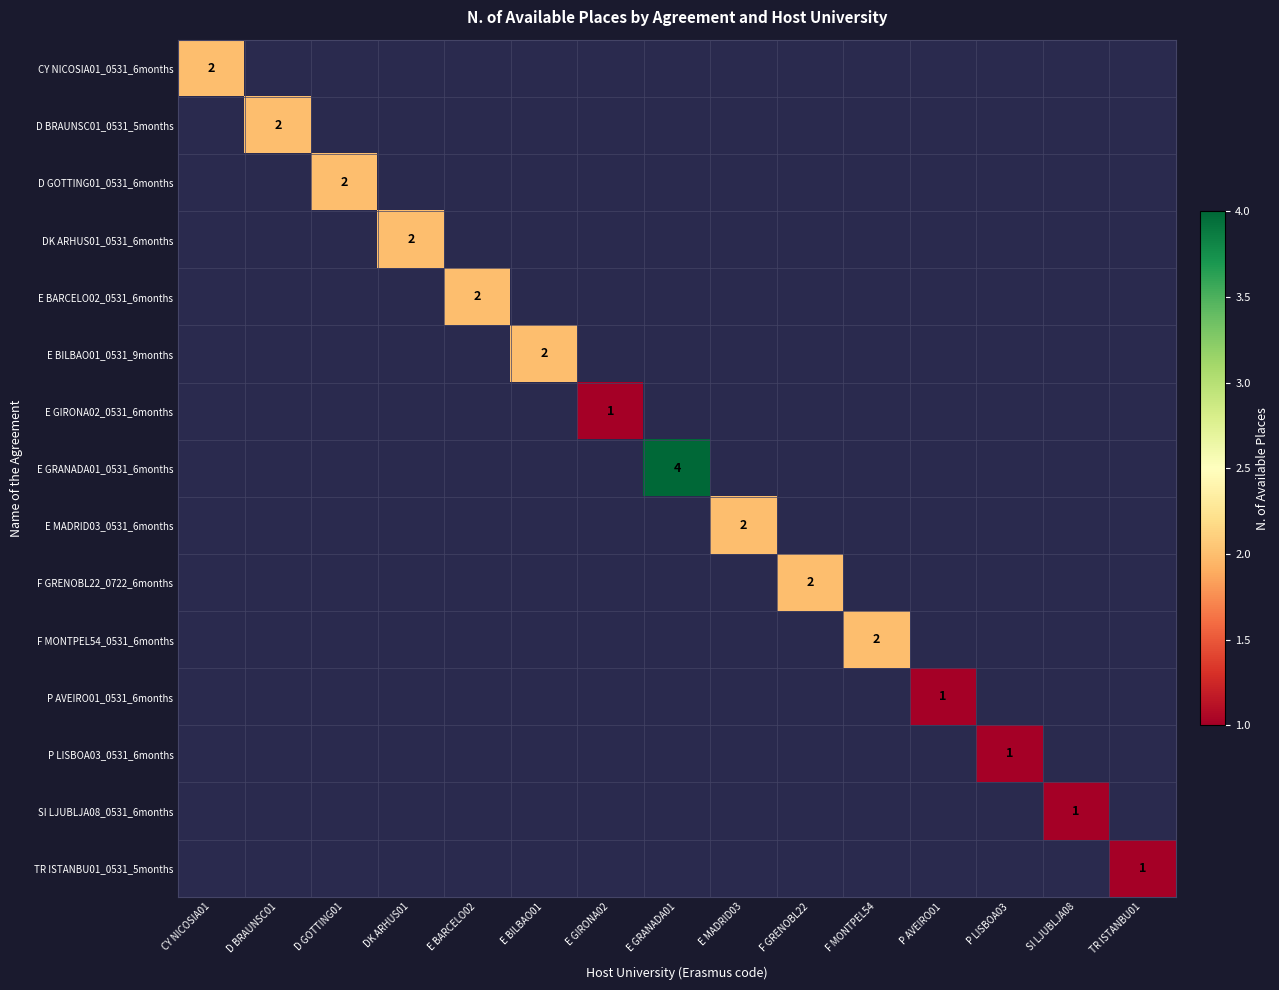

Is the value of F GRENOBL22_0722_6months at E BARCELO02 greater than the value of E GRANADA01_0531_6months at D BRAUNSC01?

No